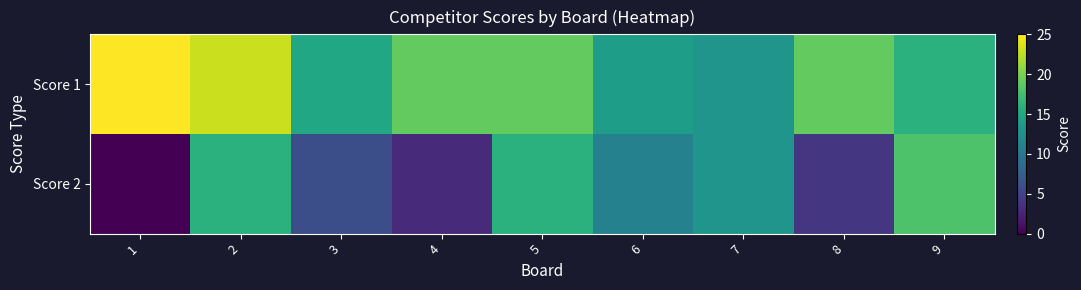

At which category is the sum across all series the highest?

2